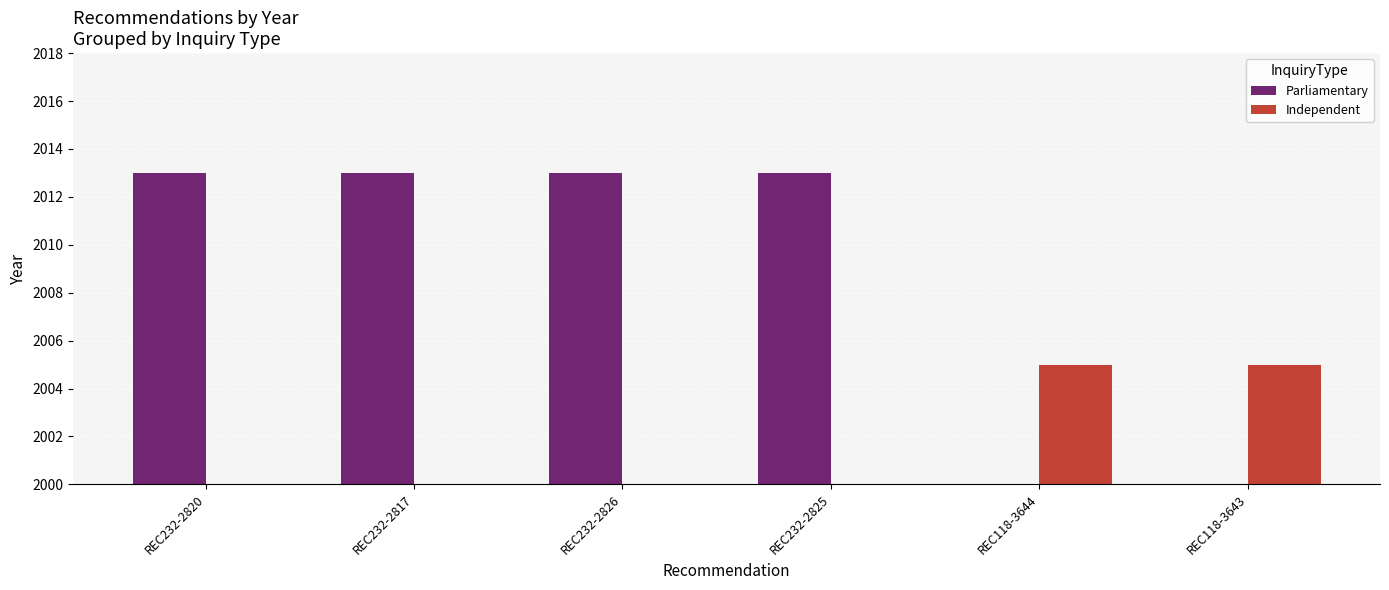

Is the value of Independent at REC118-3643 greater than the value of Parliamentary at REC232-2826?

No